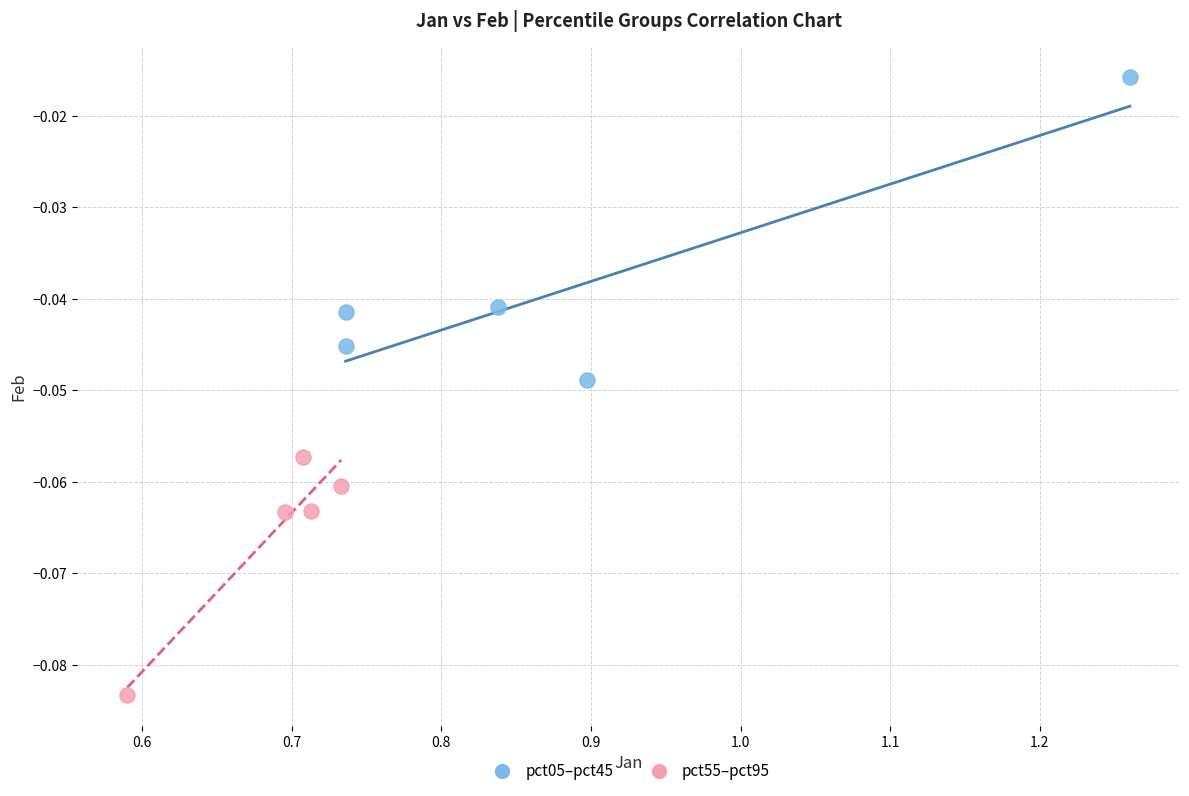

Which series reaches the minimum Y coordinate?

pct55–pct95